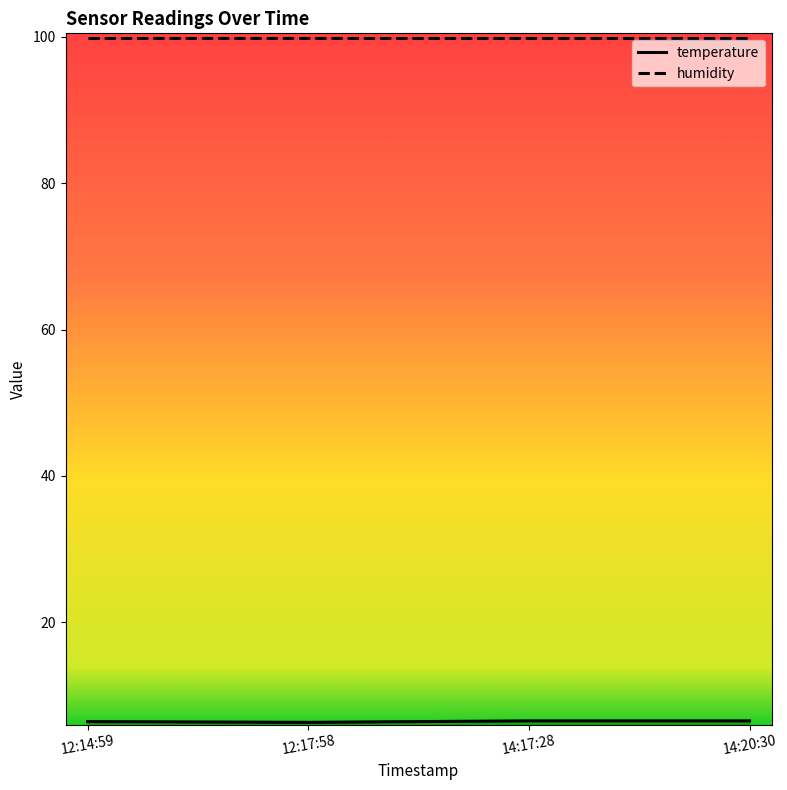

True or false: humidity has more than 2 interior local peaks.

False